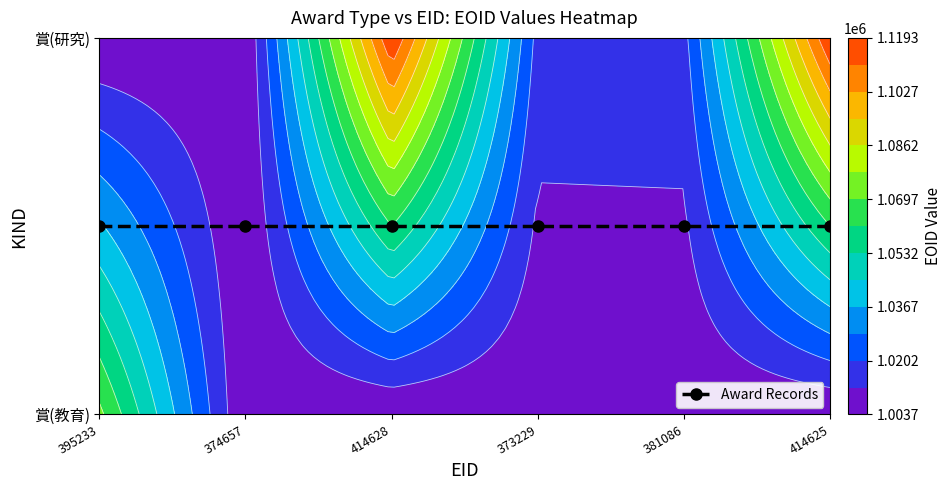

The 賞(教育) series shows 1071897 at 395233. True or false?

True